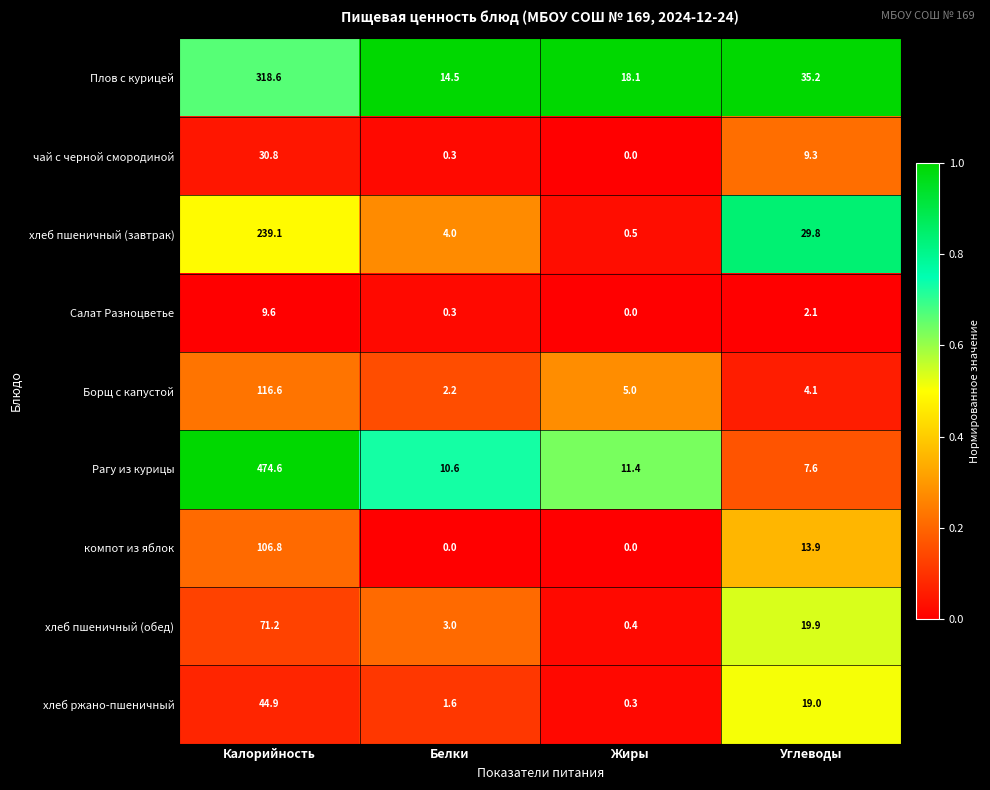

How many values in the Салат Разноцветье series are below 2?

2